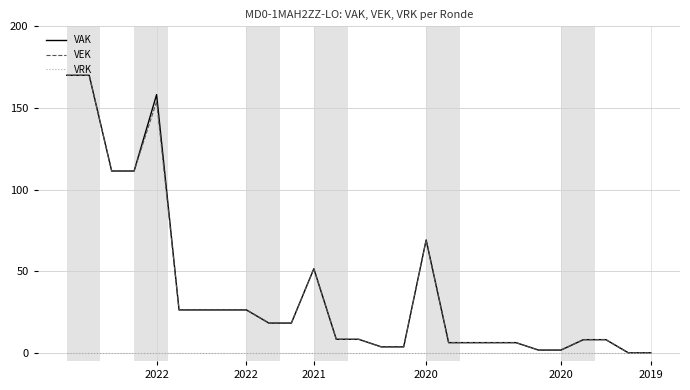

What is the maximum value for VEK?

170.0